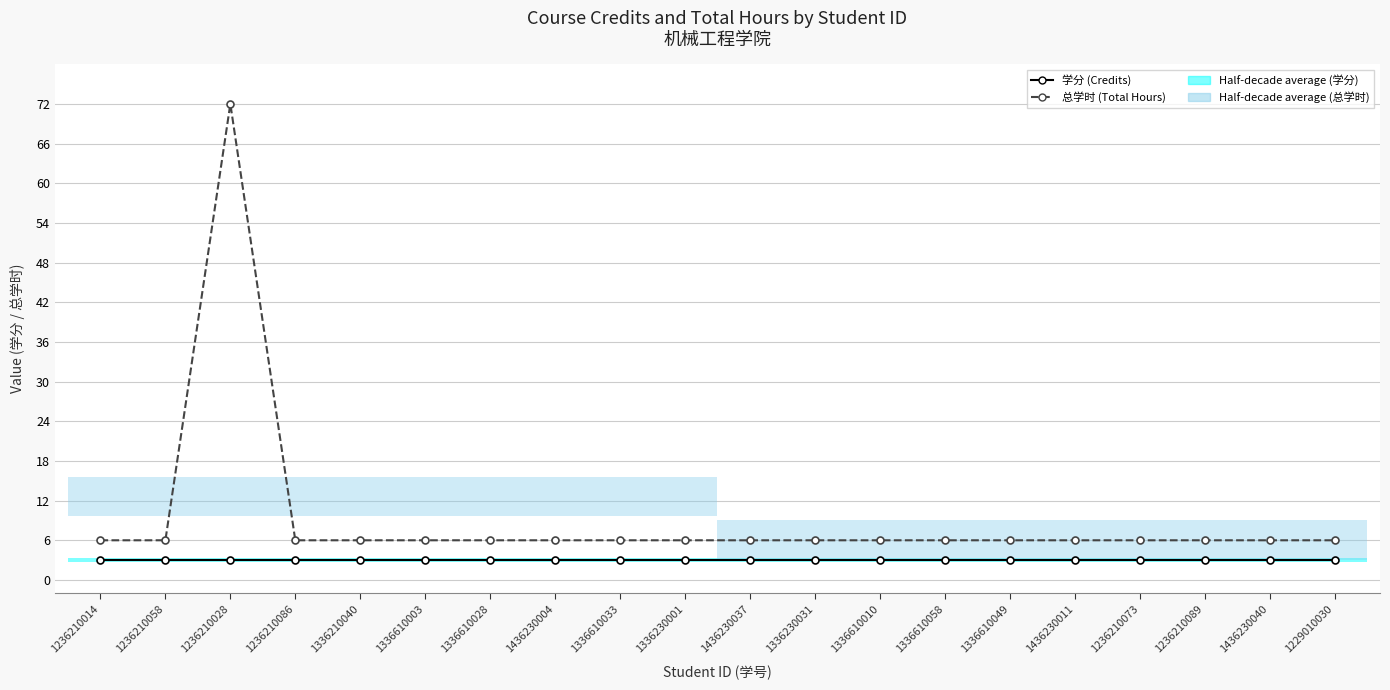

Which series changed the most between 1336610049 and 1236210073?

学分 (Credits)